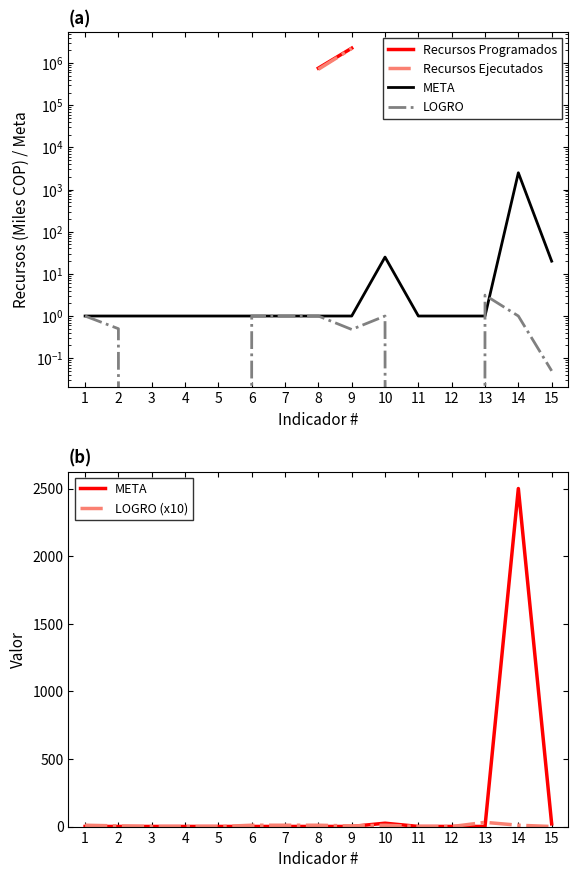

Is the value of Recursos Programados at 11 greater than the value of LOGRO at 11?

No